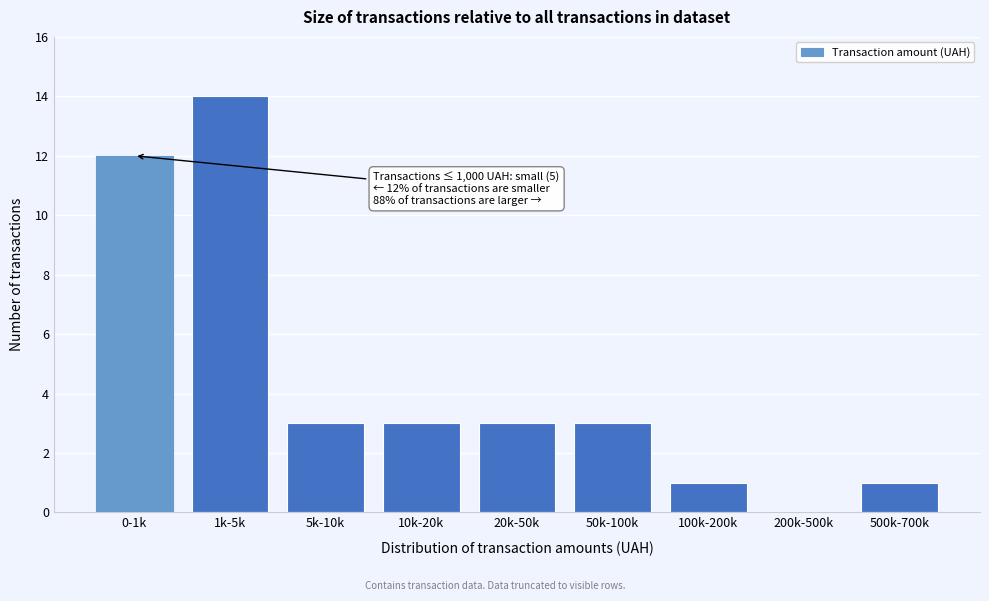

Reading right to left, what are all the values shown in this chart?

500k-700k=1	200k-500k=0	100k-200k=1	50k-100k=3	20k-50k=3	10k-20k=3	5k-10k=3	1k-5k=14	0-1k=12